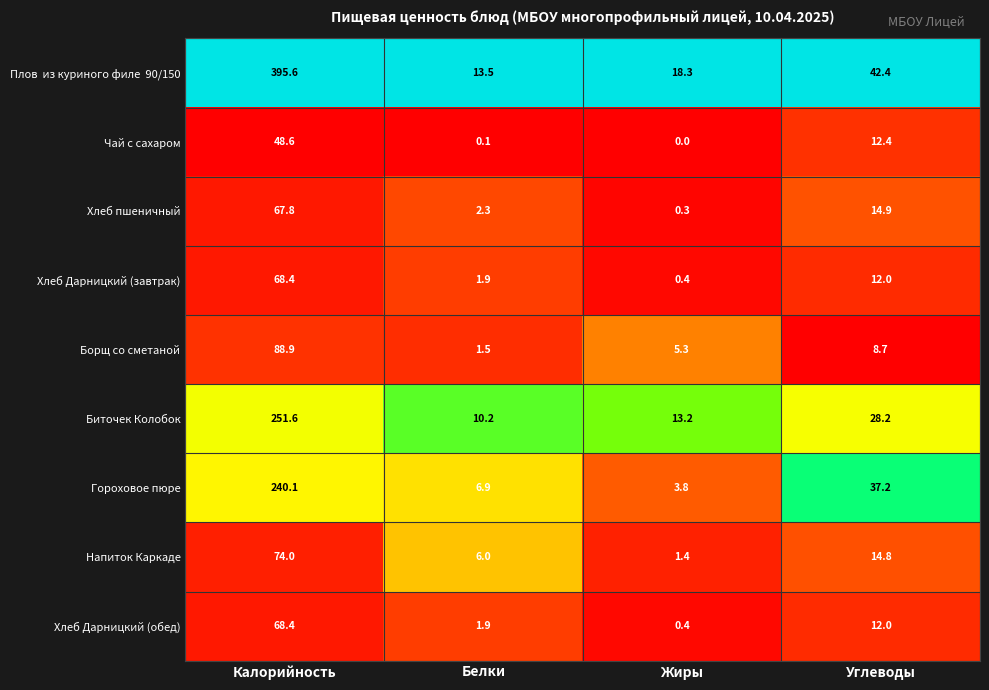

At which label is Напиток Каркаде closest to 37?

Углеводы